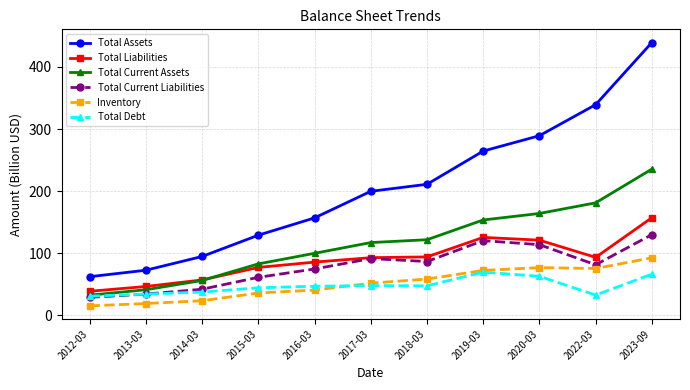

At which category is the sum across all series the highest?

2023-09